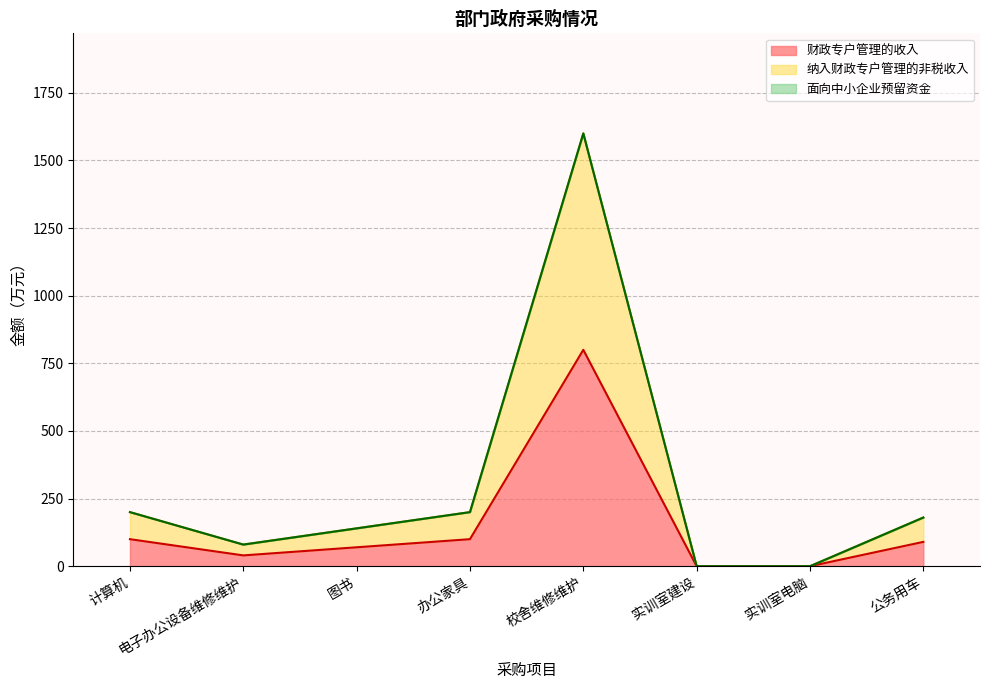

Reading right to left, extract all data points from this chart.

财政专户管理的收入: 公务用车=90	实训室电脑=0	实训室建设=0	校舍维修维护=800	办公家具=100	图书=70	电子办公设备维修维护=40	计算机=100
纳入财政专户管理的非税收入: 公务用车=180	实训室电脑=0	实训室建设=0	校舍维修维护=1600	办公家具=200	图书=140	电子办公设备维修维护=80	计算机=200